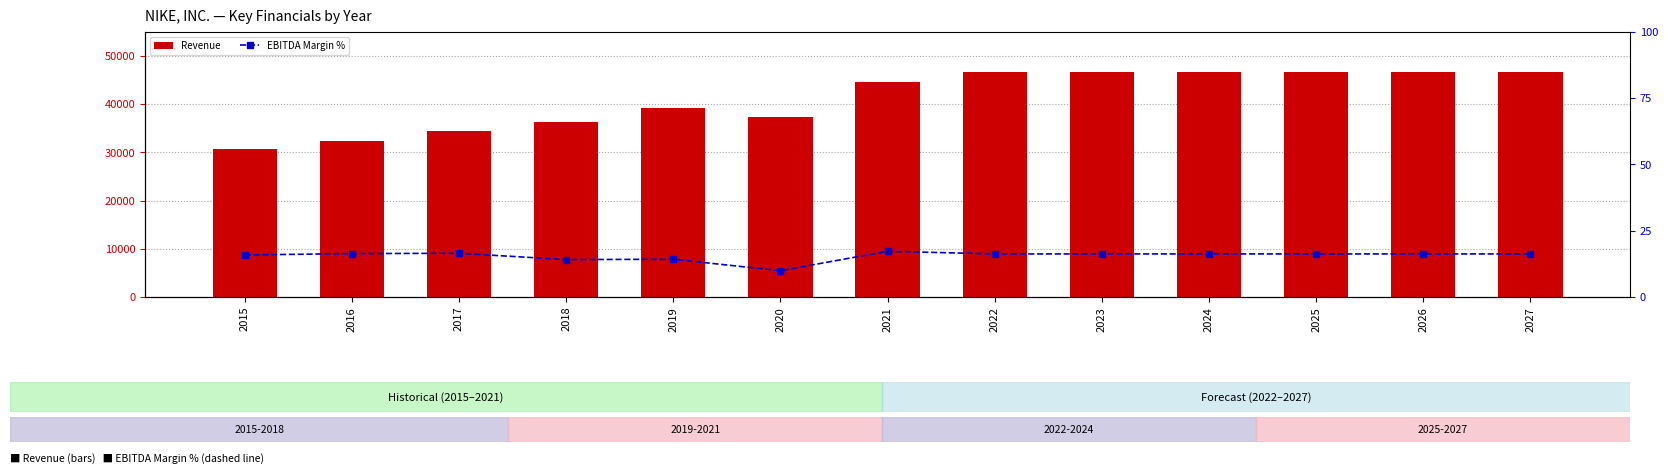

Reading left to right, transcribe all the data shown in this chart.

Revenue: 2015=30601.0	2016=32376.0	2017=34350.0	2018=36397.0	2019=39117.0	2020=37403.0	2021=44538.0	2022=46710.0	2023=46710.0	2024=46710.0	2025=46710.0	2026=46710.0	2027=46710.0
EBITDA Margin %: 2015=15.8	2016=16.3	2017=16.5	2018=14.1	2019=14.2	2020=9.9	2021=17.2	2022=16.2	2023=16.2	2024=16.2	2025=16.2	2026=16.2	2027=16.2